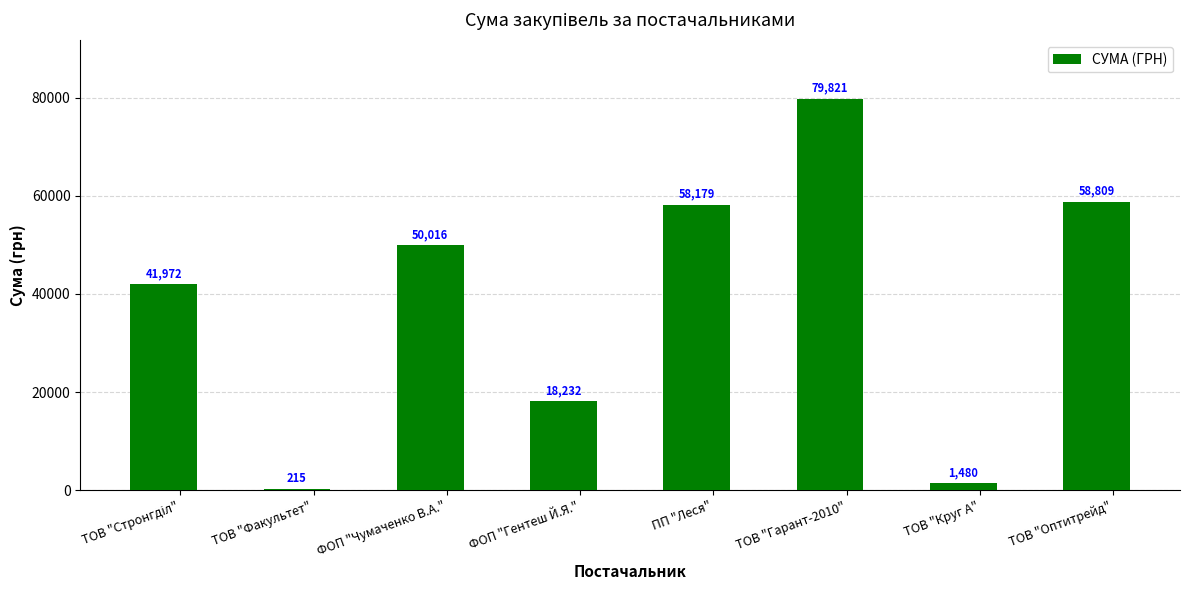

What is the maximum value shown in the chart?

79821.4